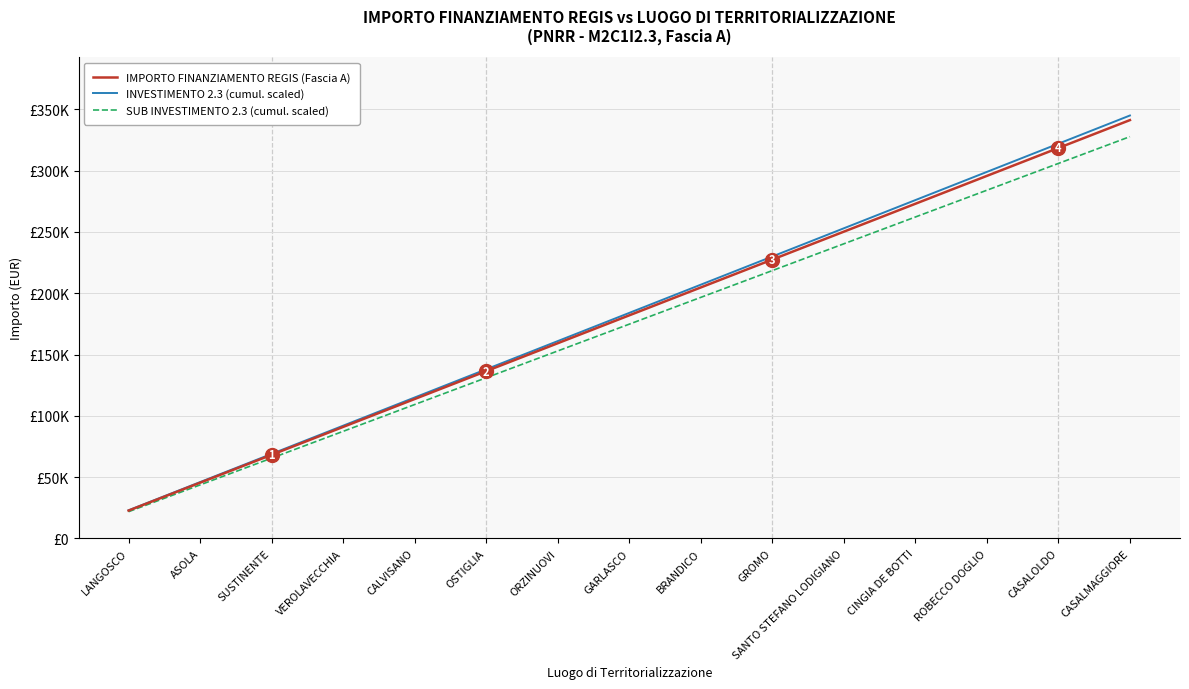

What is the difference between the INVESTIMENTO 2.3 (cumul. scaled) values at SUSTINENTE and SANTO STEFANO LODIGIANO?

184000